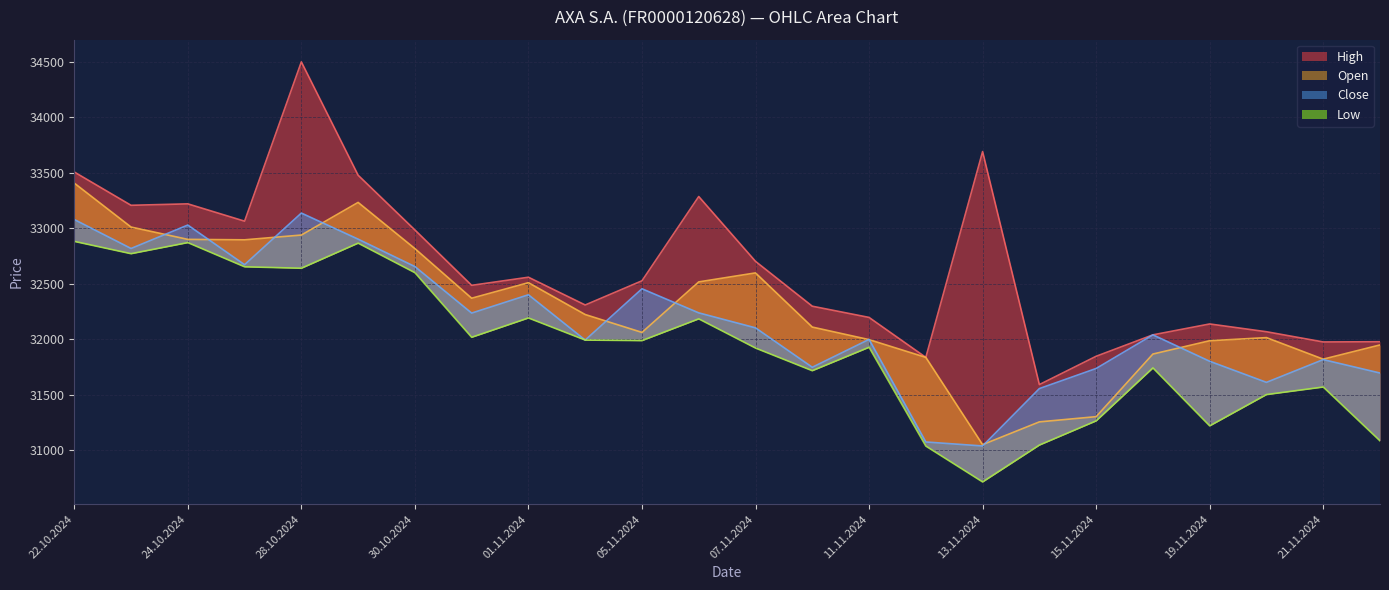

What is the label of the 6th point from the left?

29.10.2024